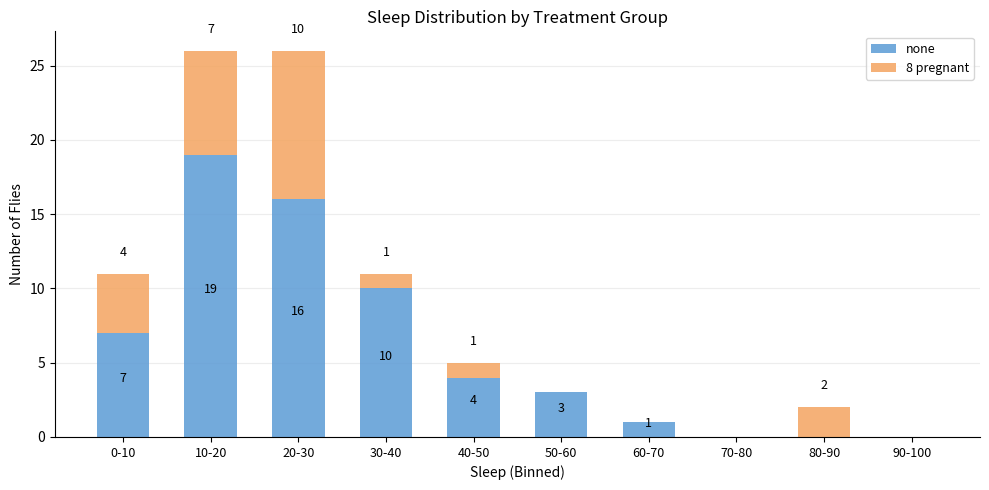

Reading left to right, what are the values for none?

0-10=7	10-20=19	20-30=16	30-40=10	40-50=4	50-60=3	60-70=1	70-80=0	80-90=0	90-100=0